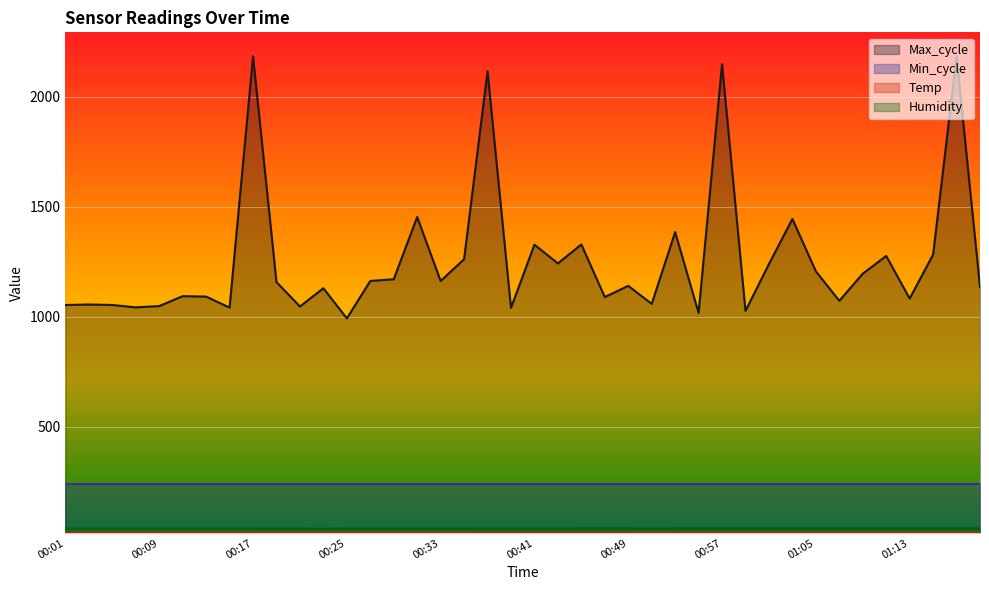

Which series has the largest total across all categories?

Max_cycle